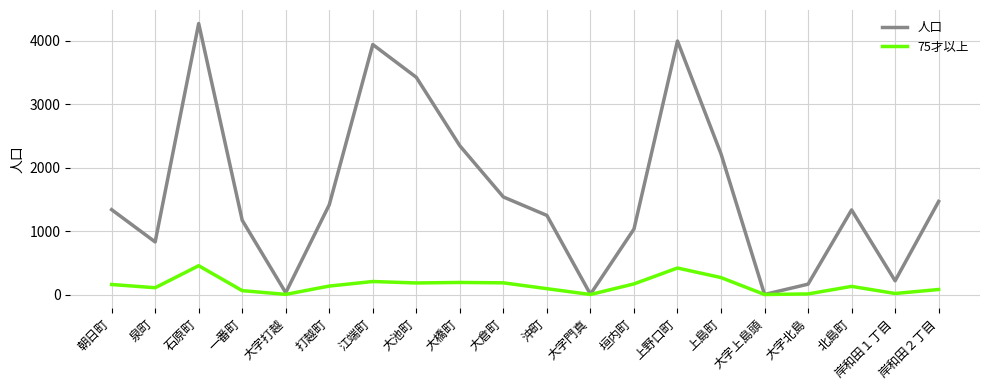

List the series in order of their overall mean, highest first.

人口, 75才以上